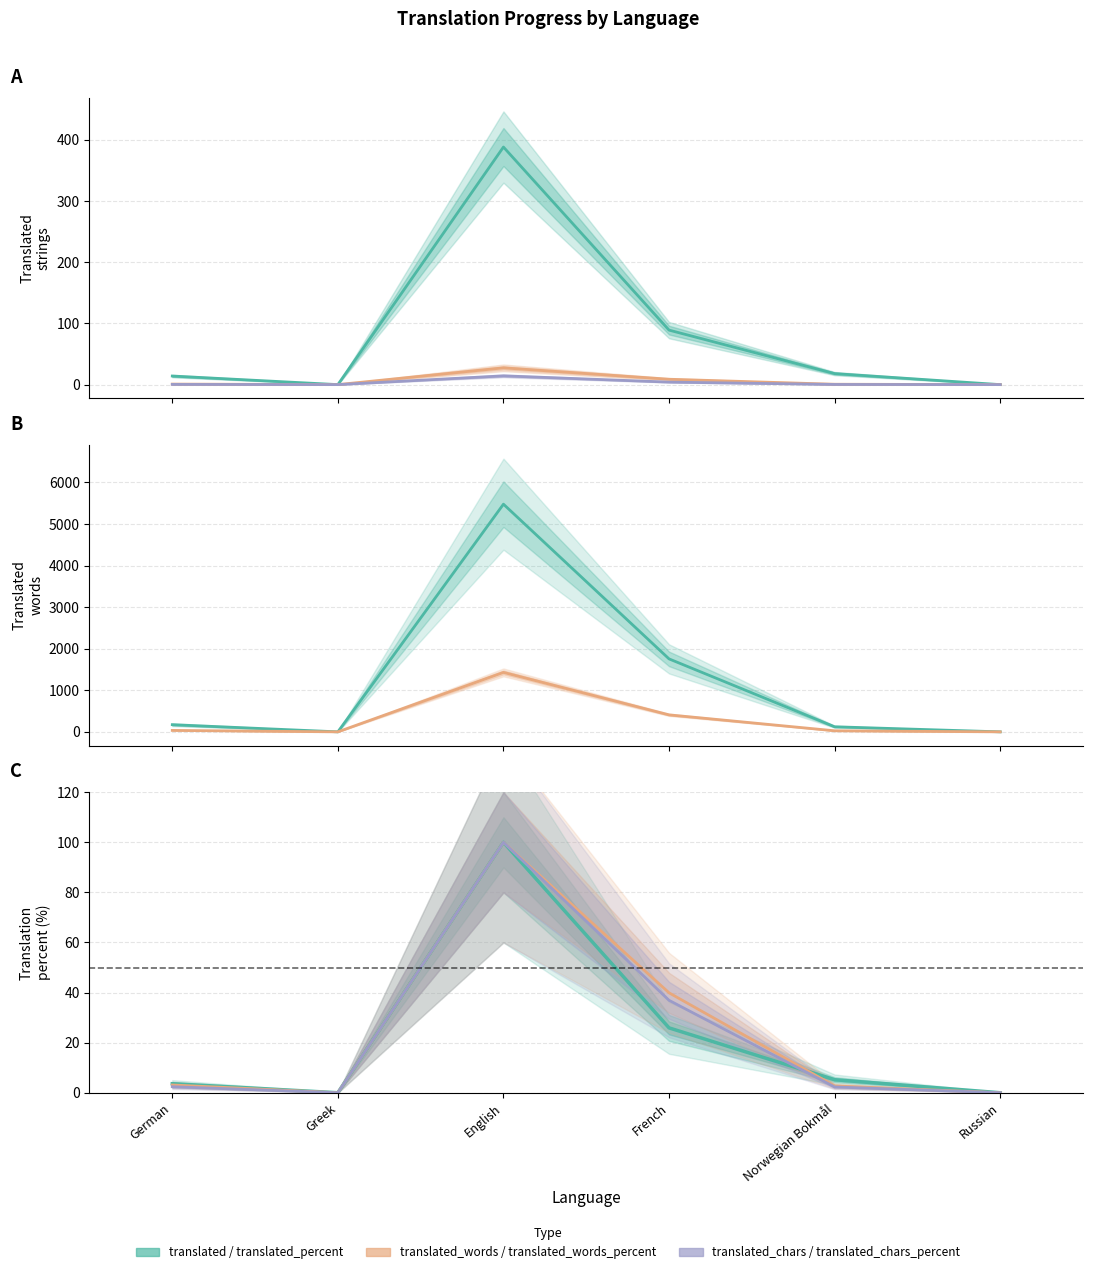

Reading left to right, transcribe all the data shown in this chart.

translated: 14.0	0.0	388.0	89.0	18.0	0.0
translated_words: 0.9	0.0	27.4	8.8	0.6	0.0
translated_chars: 0.3	0.0	14.3	4.1	0.3	0.0